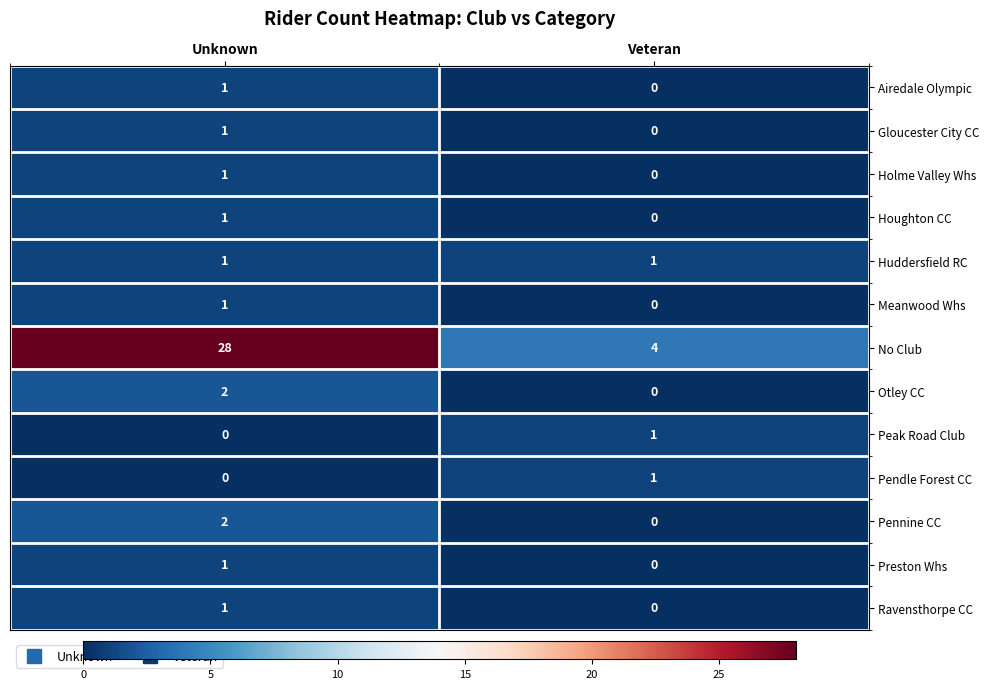

Which series changed the most between Unknown and Veteran?

No Club